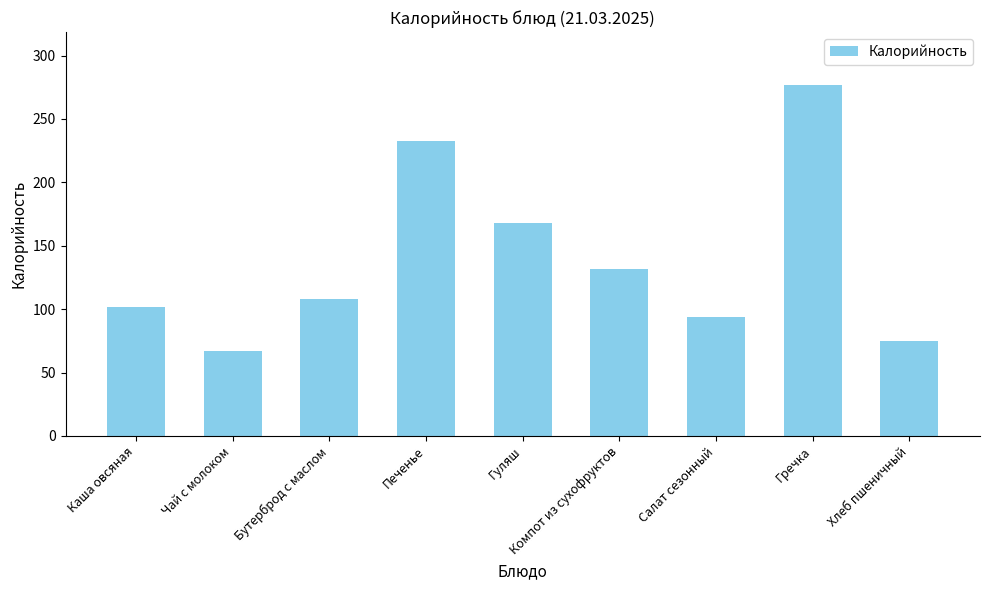

How many values are below 108?

4